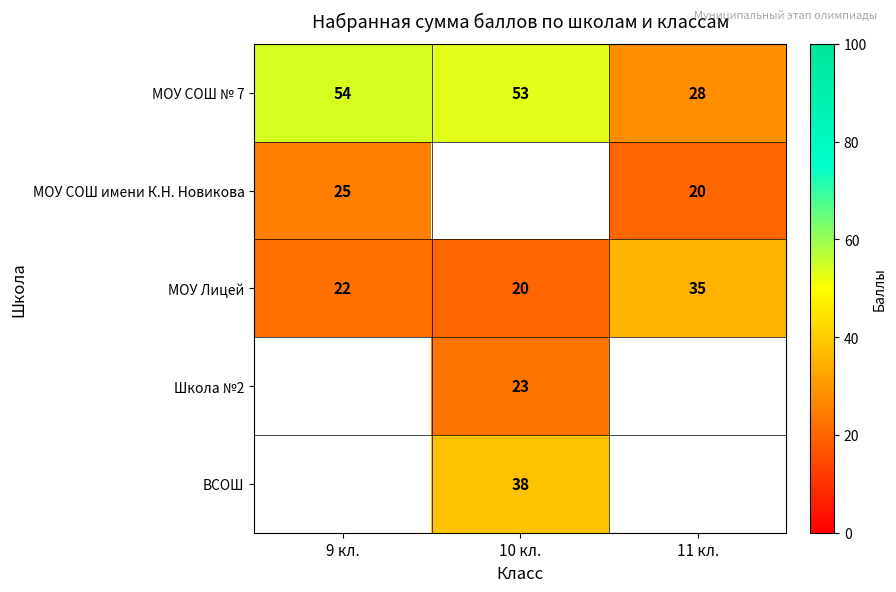

What is the difference between the highest and lowest values at 9 кл.?

32.0